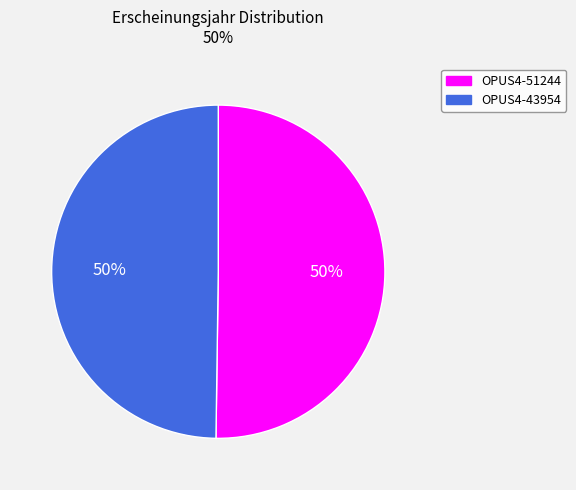

Do OPUS4-51244 and OPUS4-43954 together represent more than half of the pie?

Yes